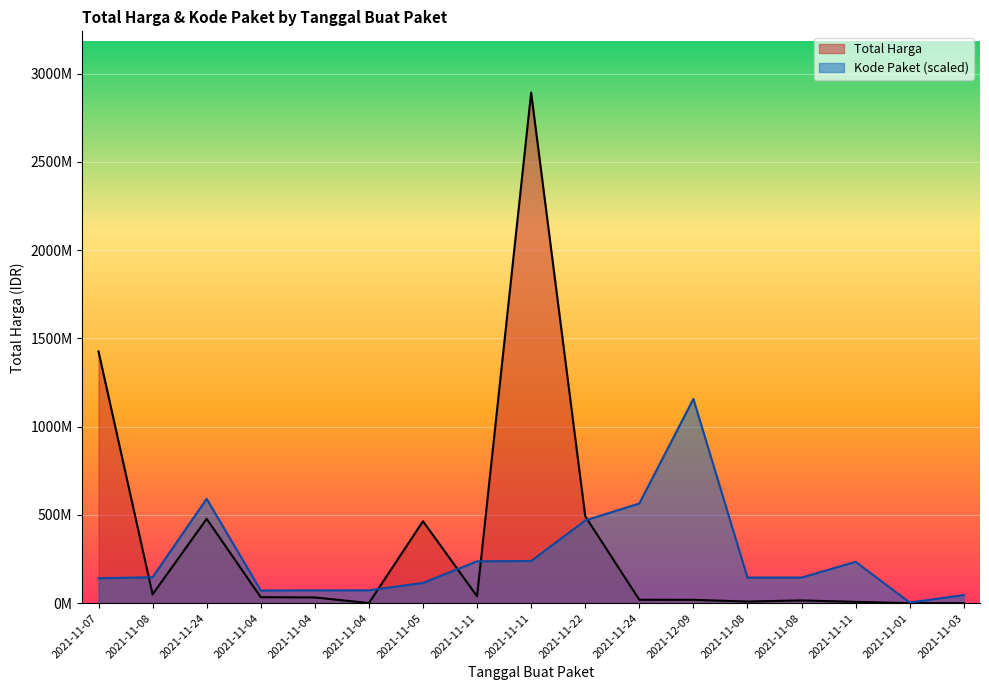

Between 2021-11-24 and 2021-11-08, which is larger?

2021-11-08